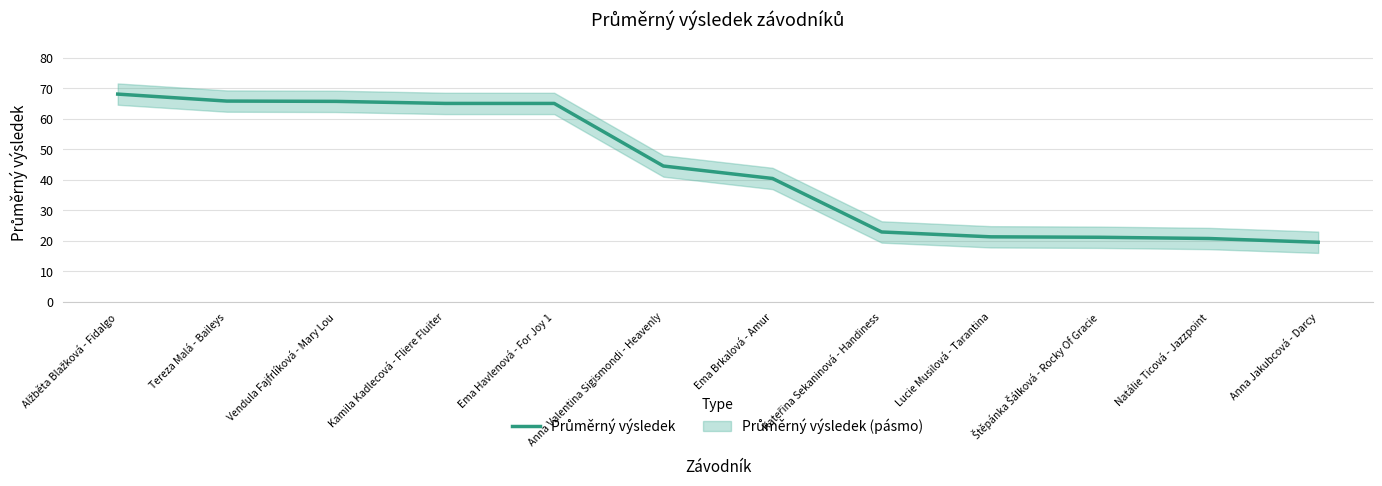

What is the value of the 2nd point from the left?

65.9